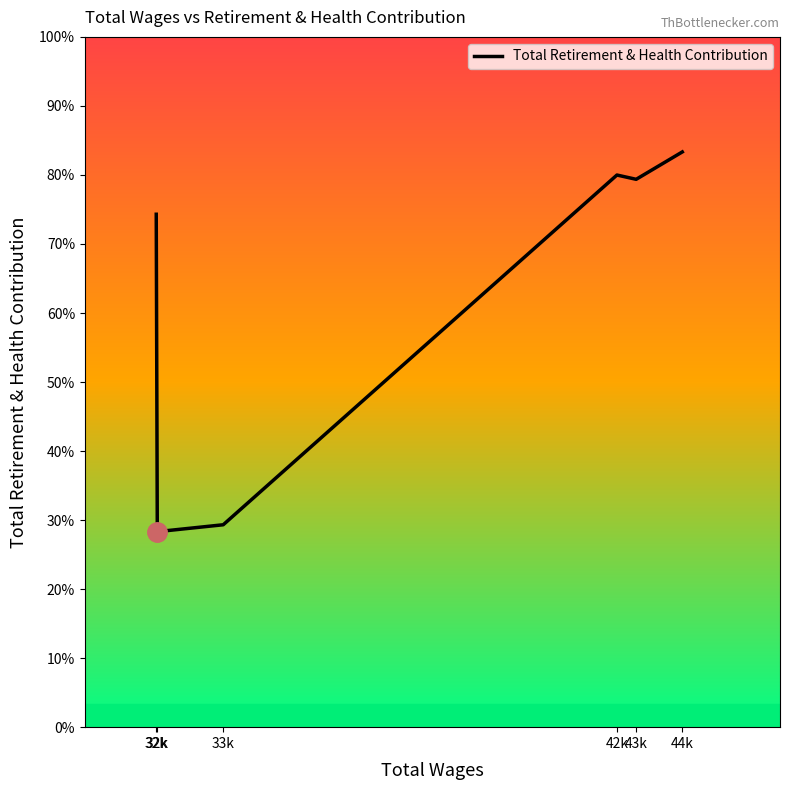

At which label does the data first exceed 15112?

42k